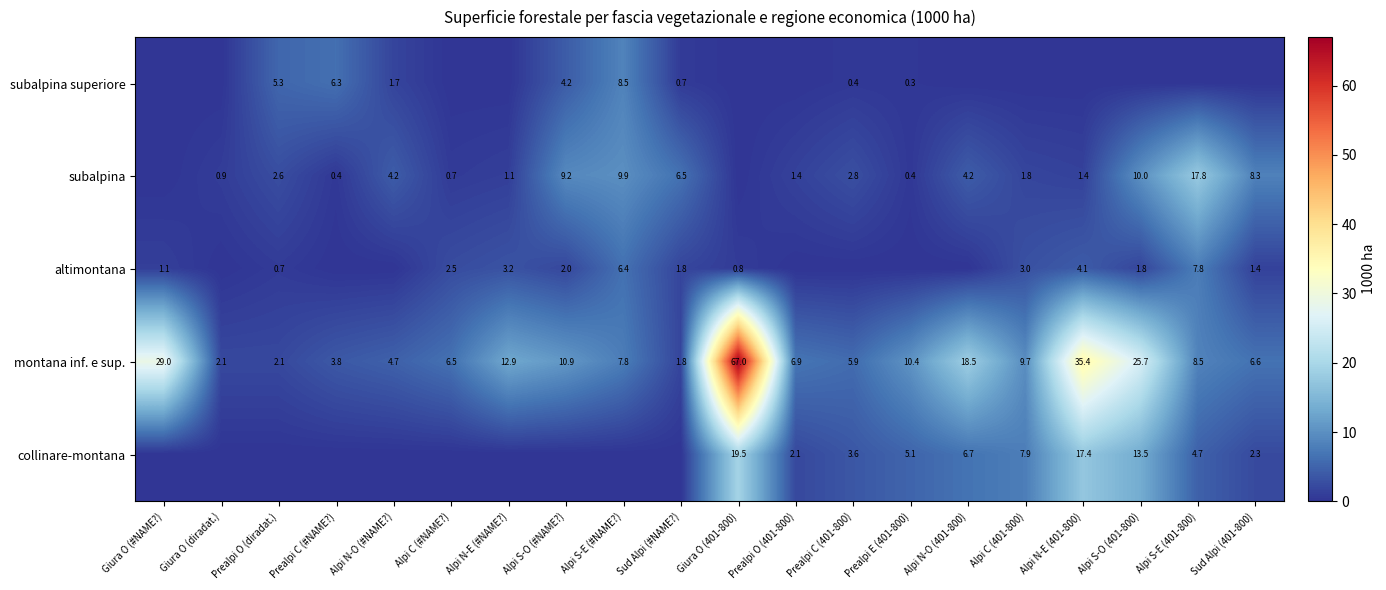

Is the value of collinare-montana at Alpi N-E (401-800) greater than the value of montana inf. e sup. at Alpi N-E (#NAME?)?

Yes